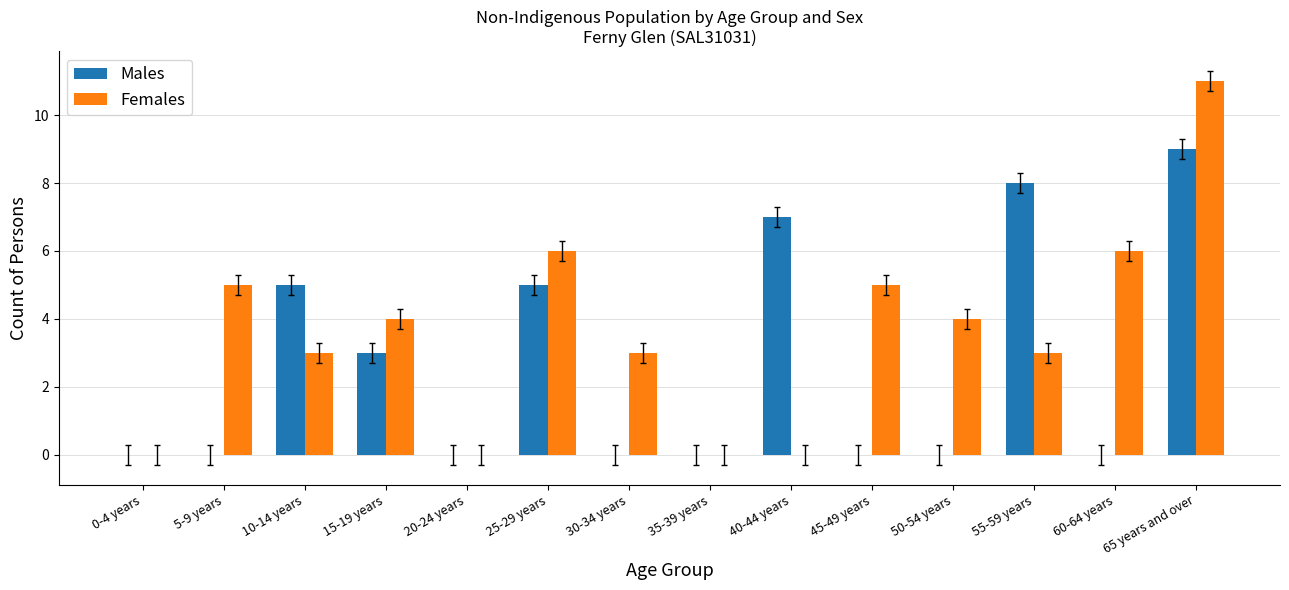

Count the Males values in the range 0 to 5.

11